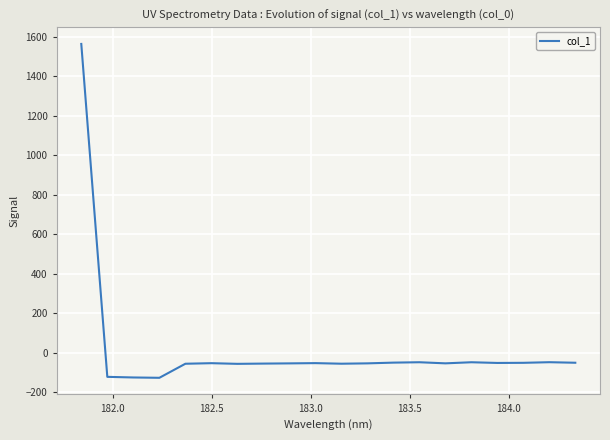

What is the minimum value shown in the chart?

-126.3